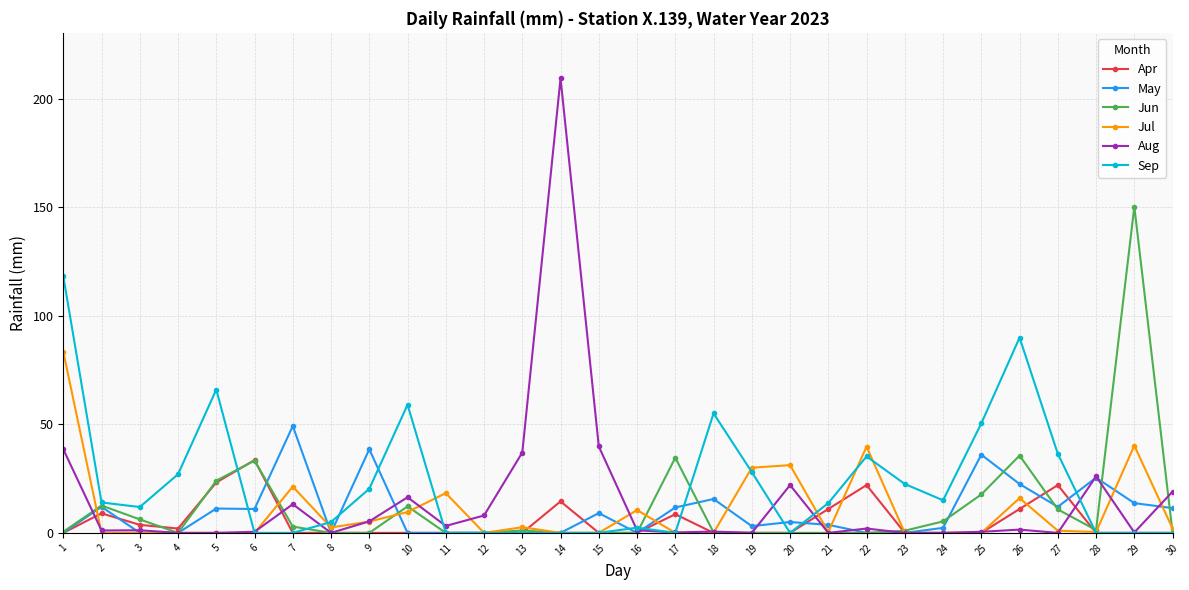

The value of Sep at 7 is 0.0. True or false?

True